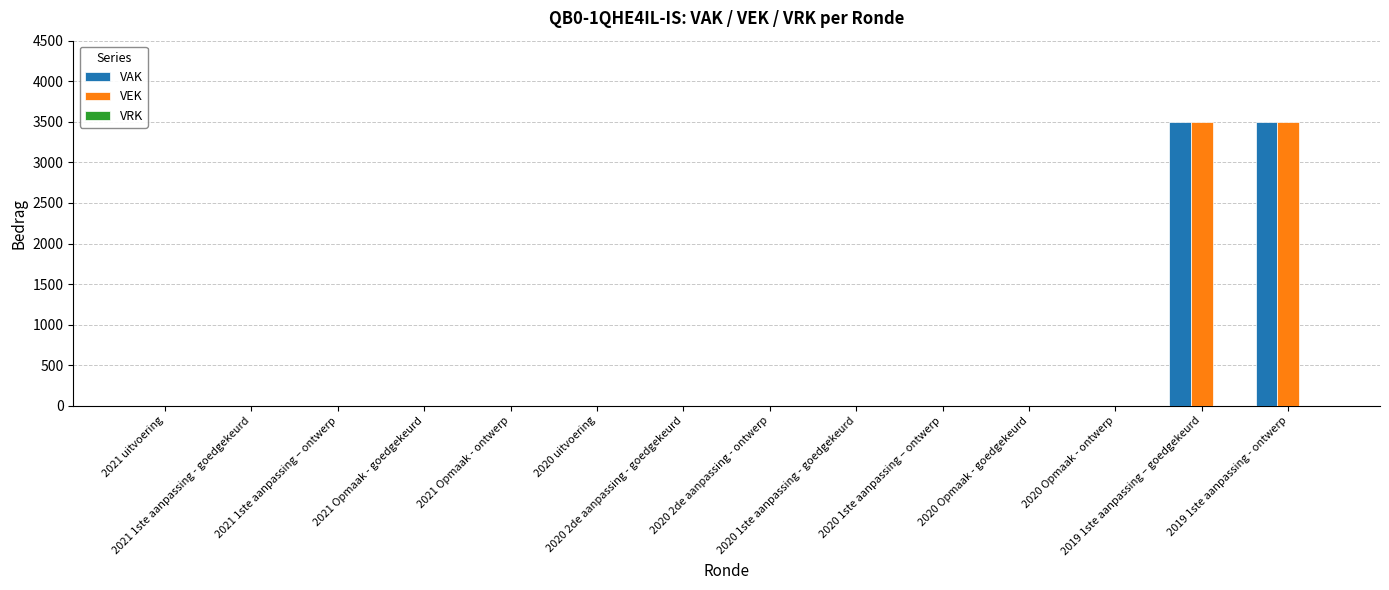

What is the maximum value shown in the chart?

3500